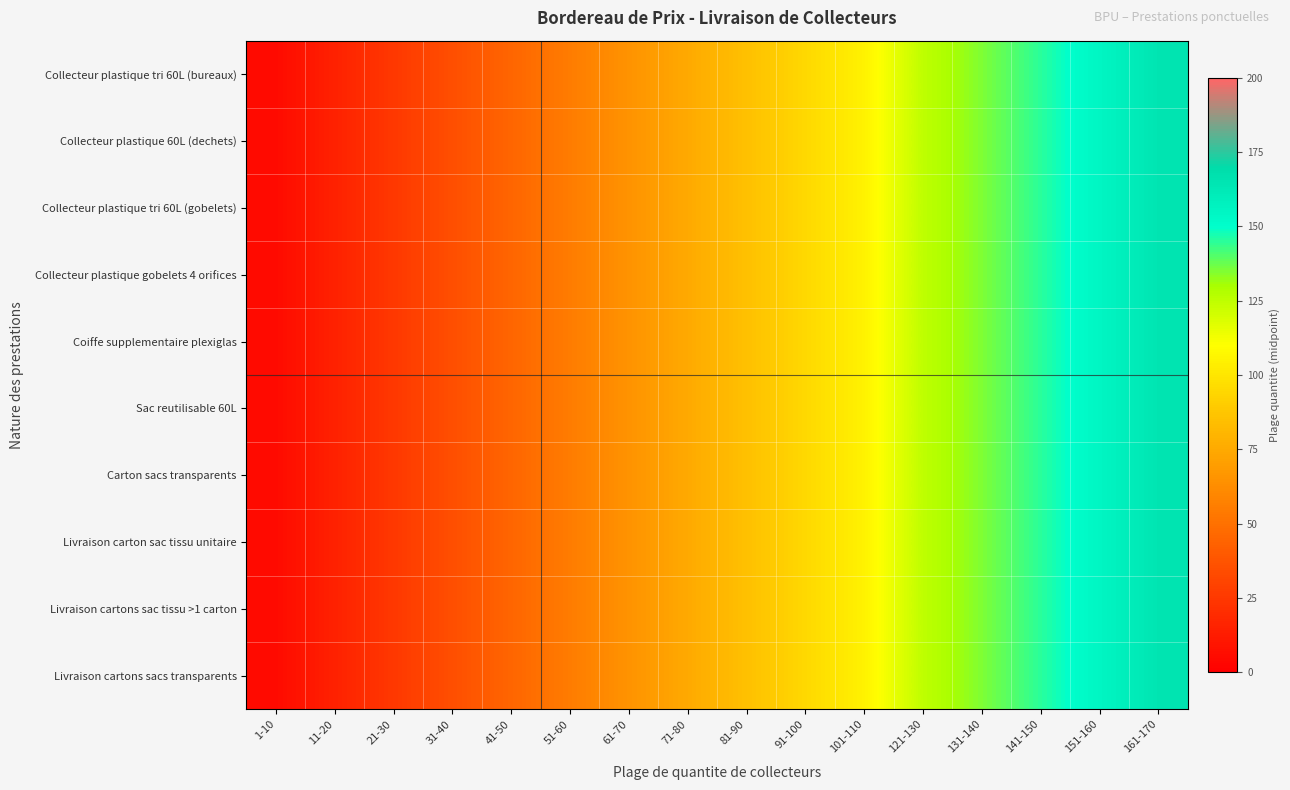

What is the greatest value displayed?

165